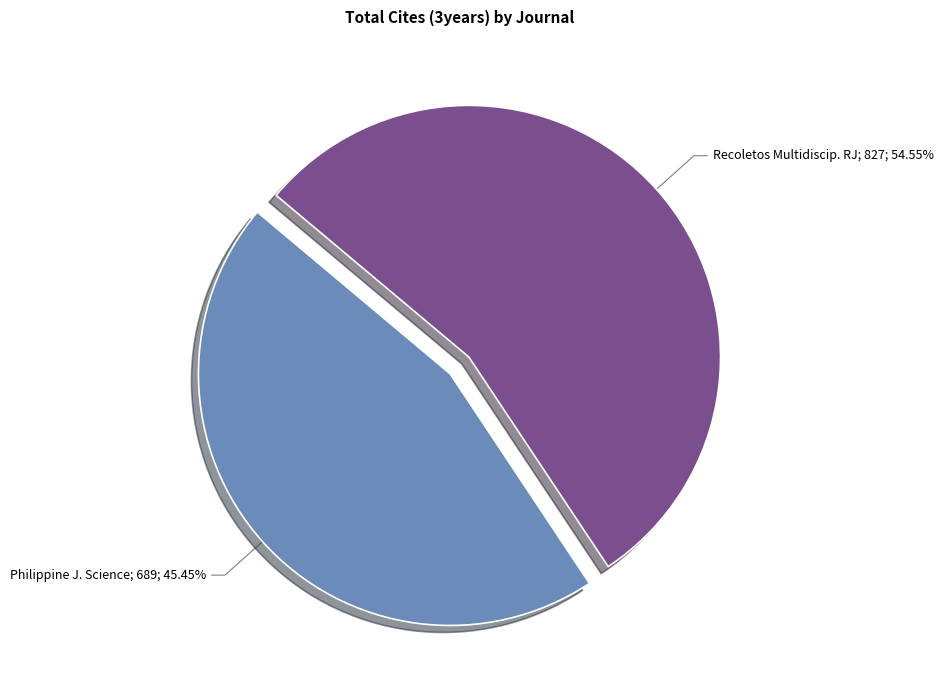

Is there any slice that represents more than half of the pie?

Yes